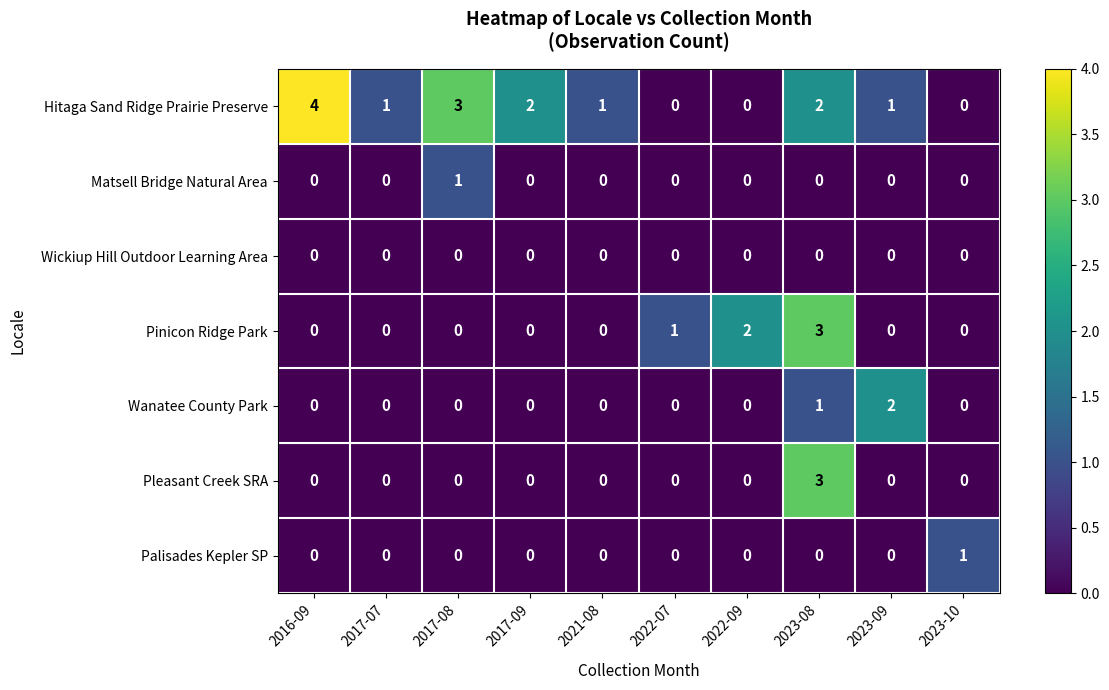

Which series has the largest total across all categories?

Hitaga Sand Ridge Prairie Preserve